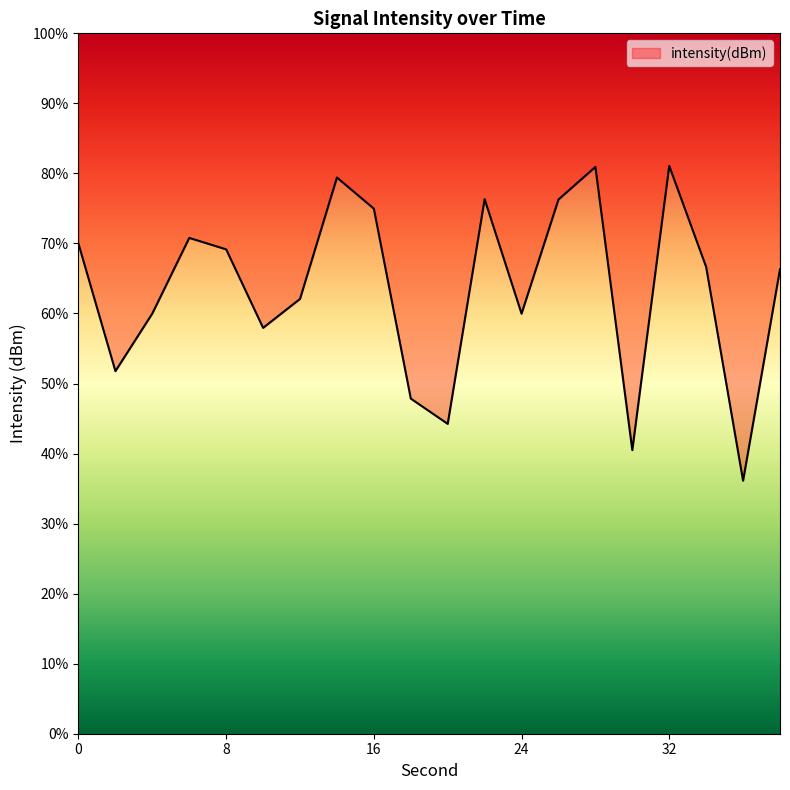

Is this an area chart (filled region under the line)?

Yes